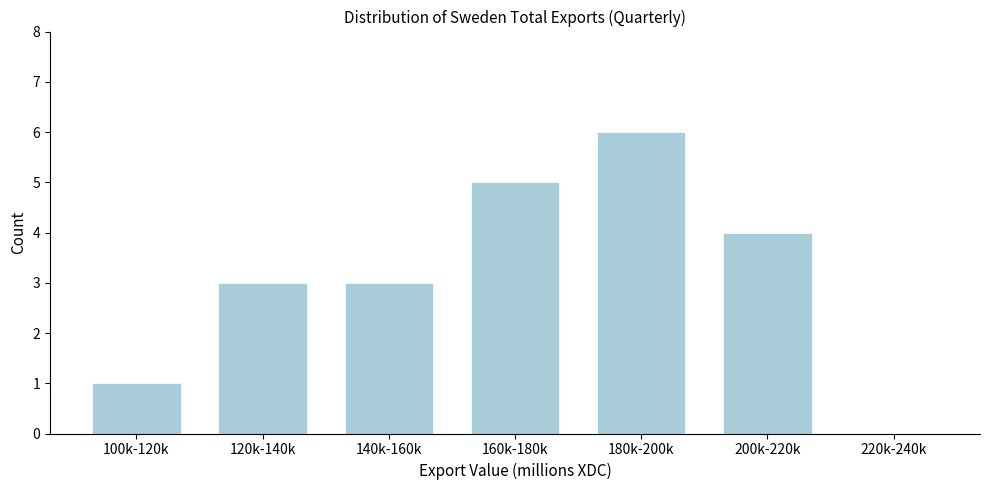

Reading left to right, extract all data points from this chart.

100k-120k=1	120k-140k=3	140k-160k=3	160k-180k=5	180k-200k=6	200k-220k=4	220k-240k=0